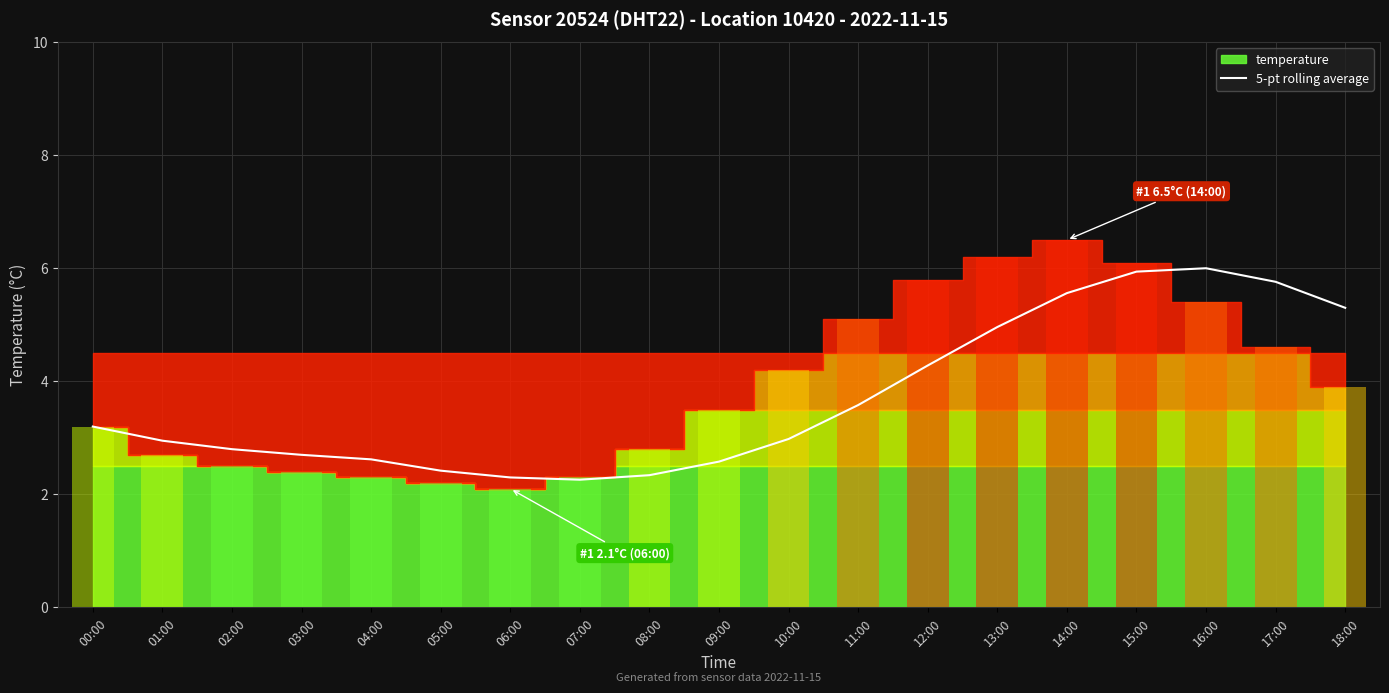

Which label corresponds to the largest value in the chart?

16:00